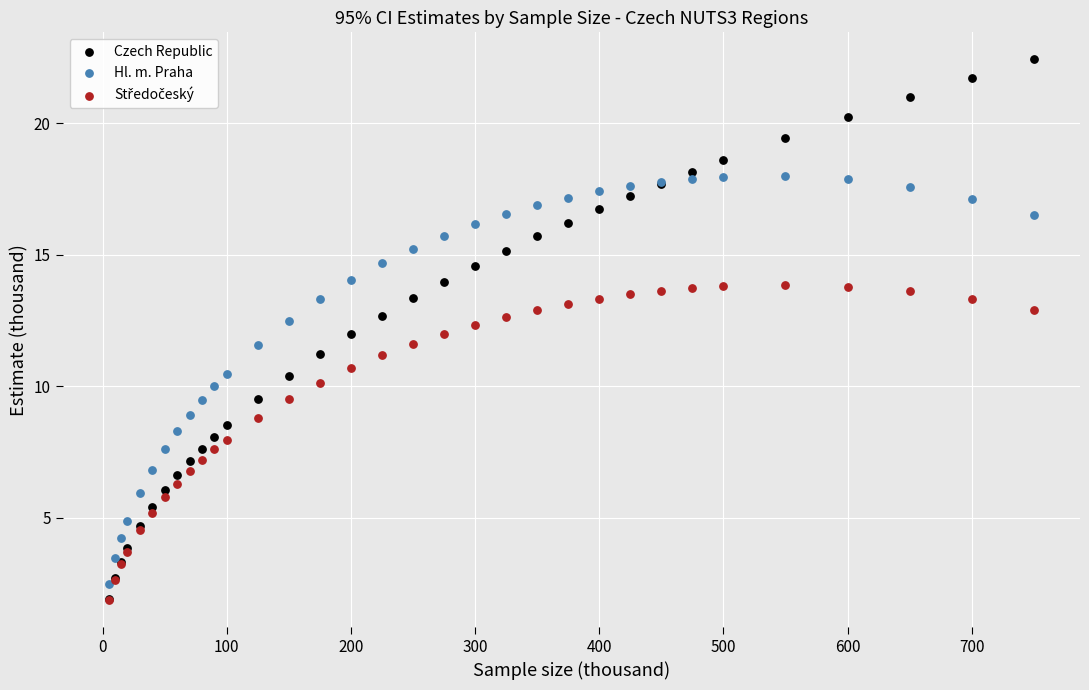

Which series has the widest spread of Y values?

Czech Republic